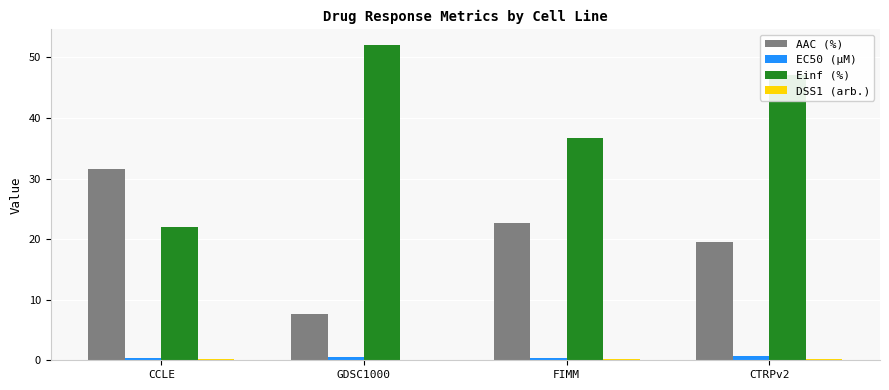

What value does the EC50 (µM) series have at FIMM?

0.4